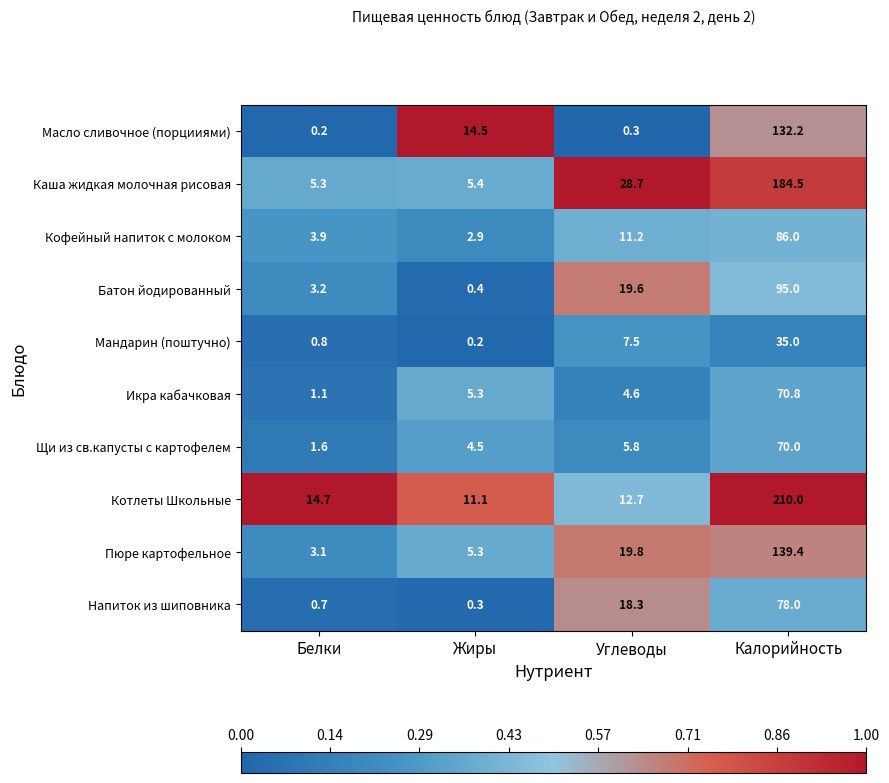

The value of Пюре картофельное at Белки is 2.0. True or false?

False